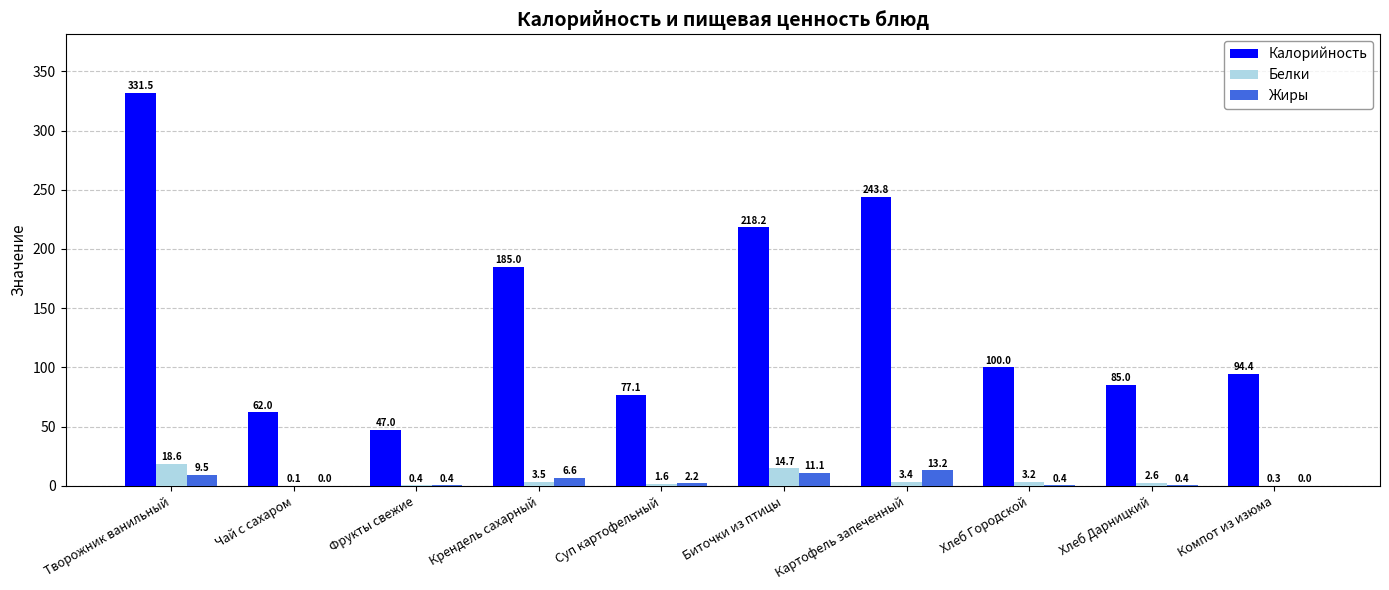

Are the bars grouped side by side (vs. stacked)?

Yes